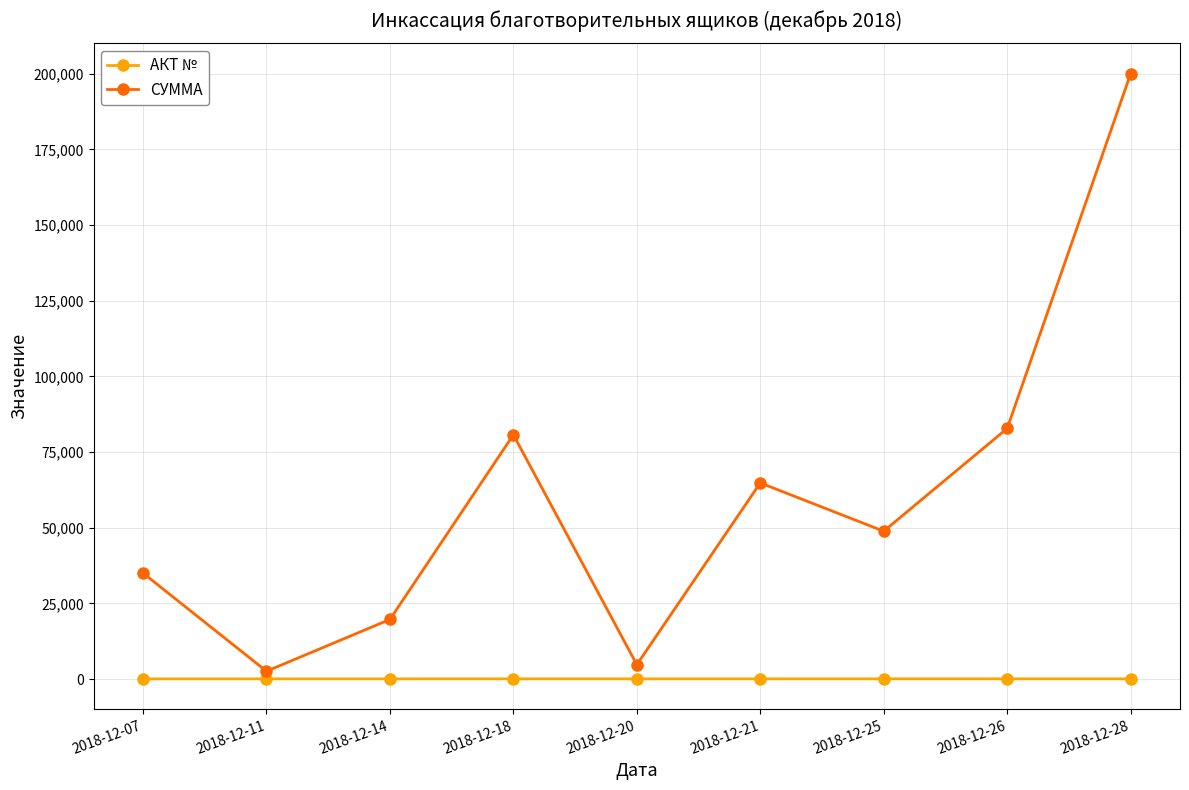

At which category does the chart reach its peak across all series?

2018-12-28